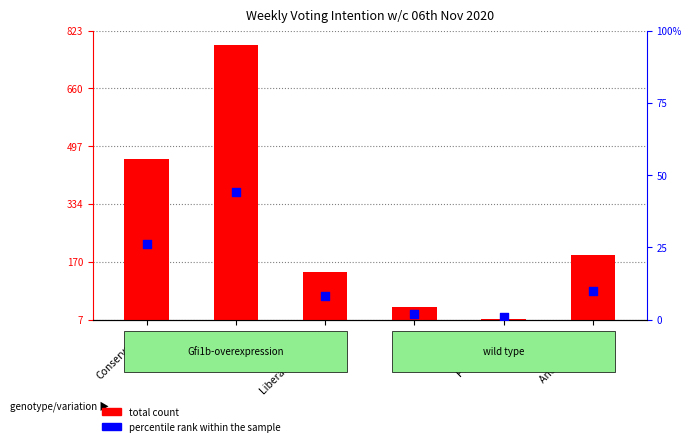

Which series contains the lowest Y value?

percentile rank within the sample